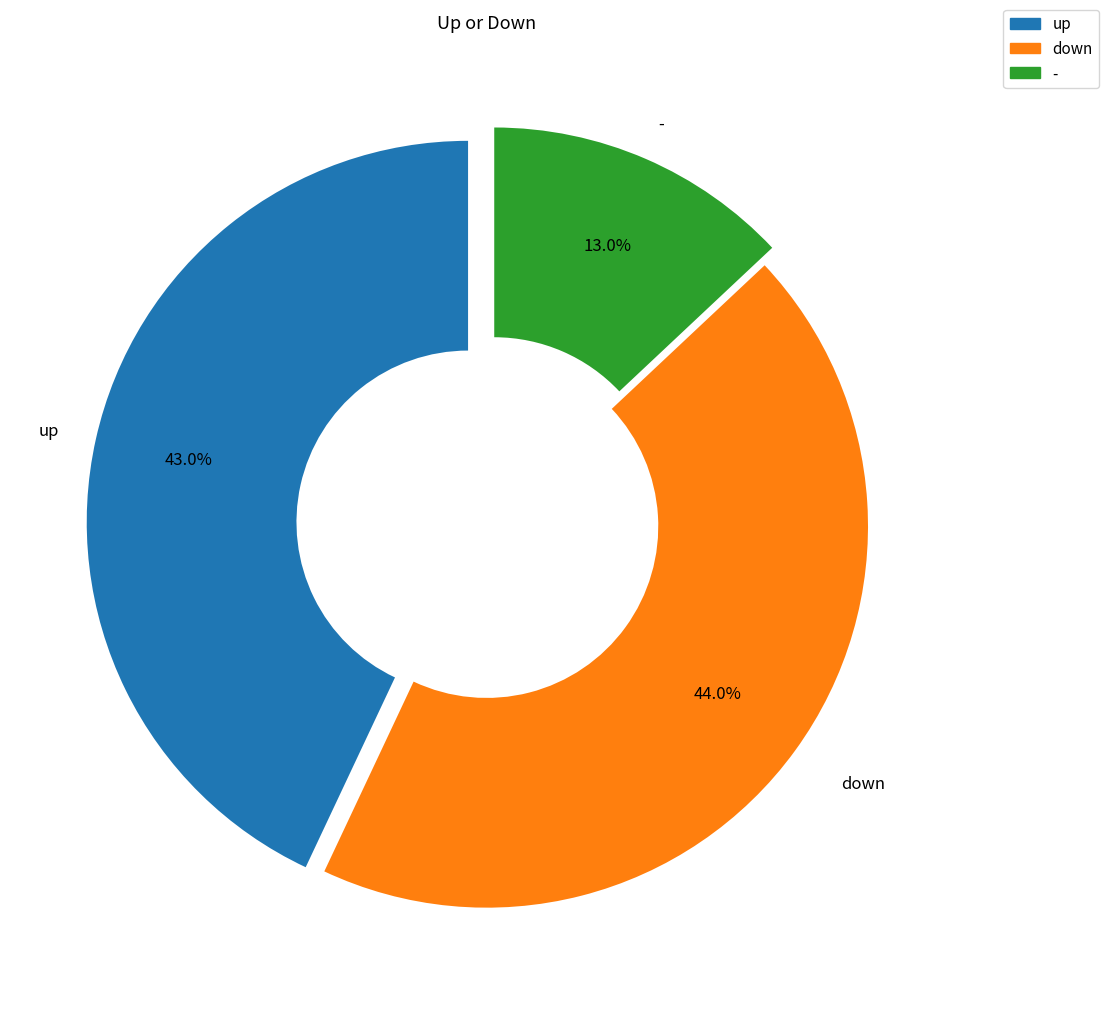

To the nearest percent, what percentage of the pie is down?

44%